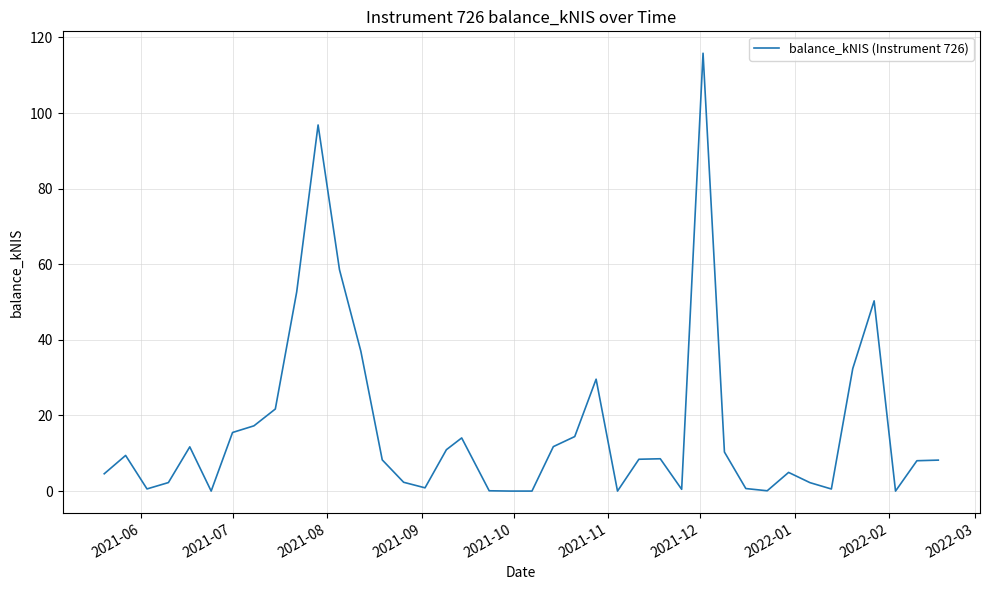

What is the difference between the maximum and minimum values?

115.8